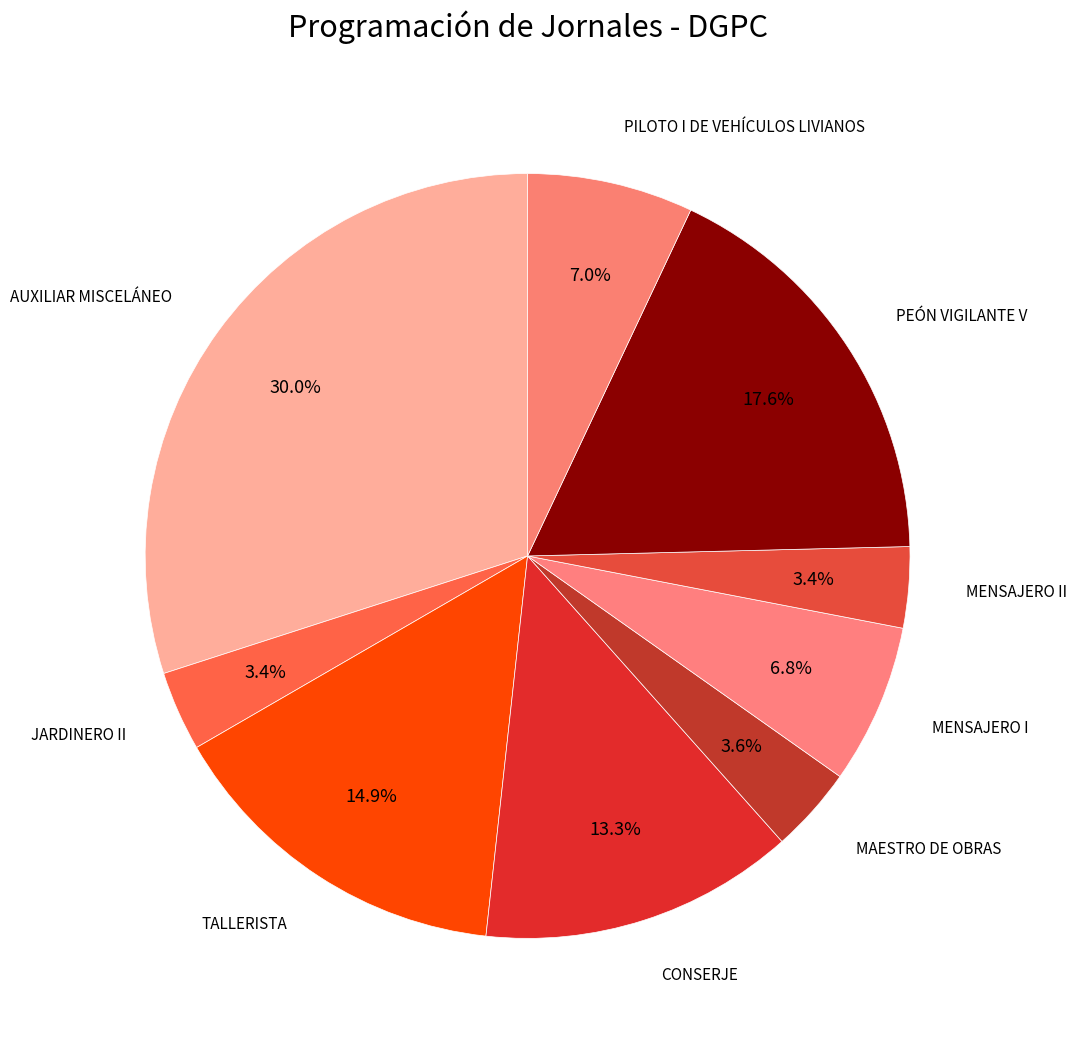

How many slices are in this pie chart?

9